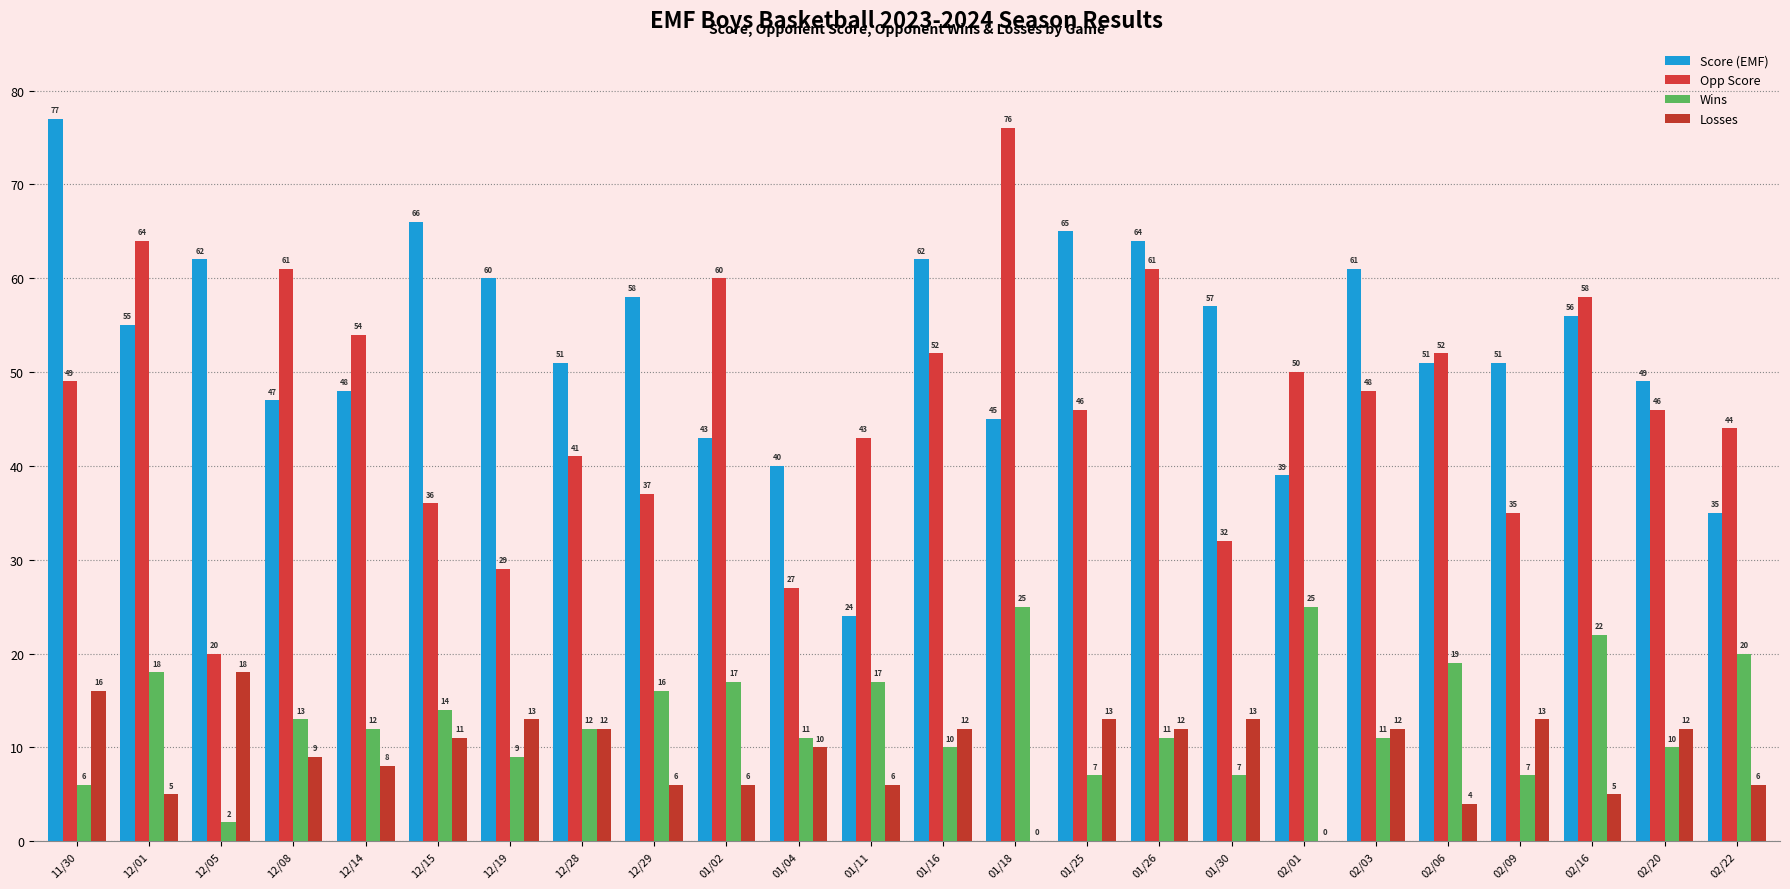

What are all the series names shown in the legend?

Score (EMF), Opp Score, Wins, Losses